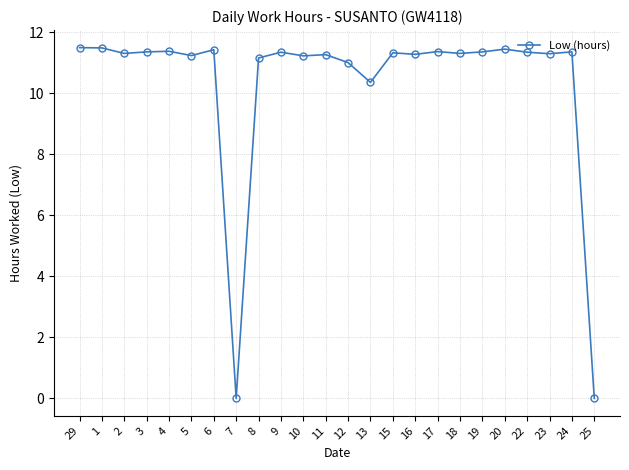

What position from the right is 18?

7